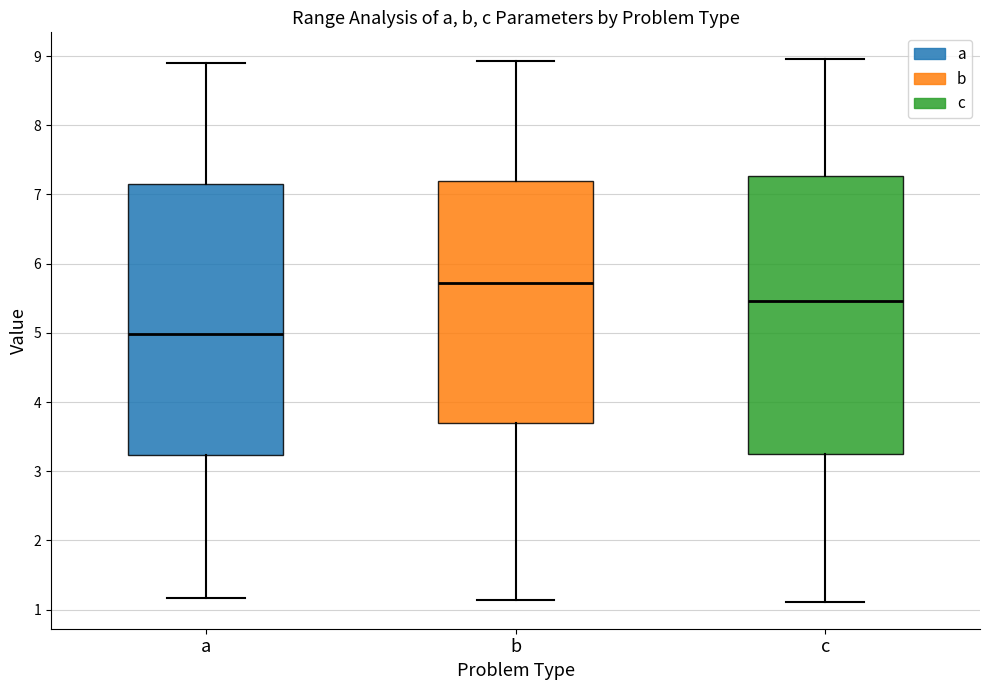

Where is the upper edge of the box for a on the y-axis? The values are not printed on the chart, so give them approximately, as read against the axis.

7.1